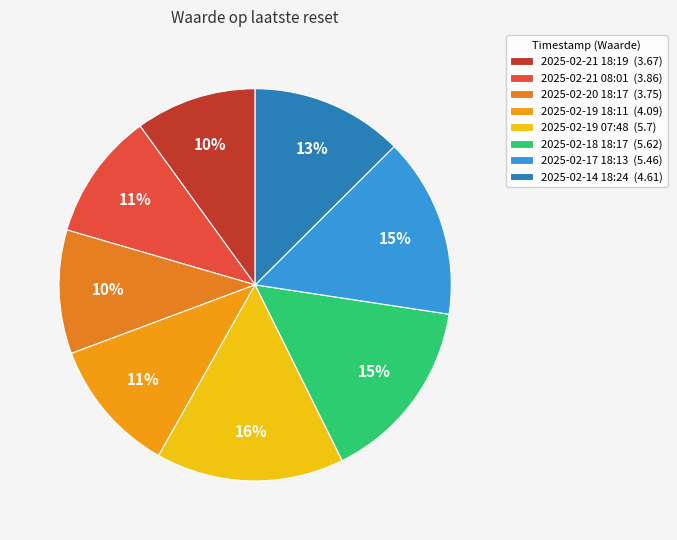

How many segments does this pie chart have?

8